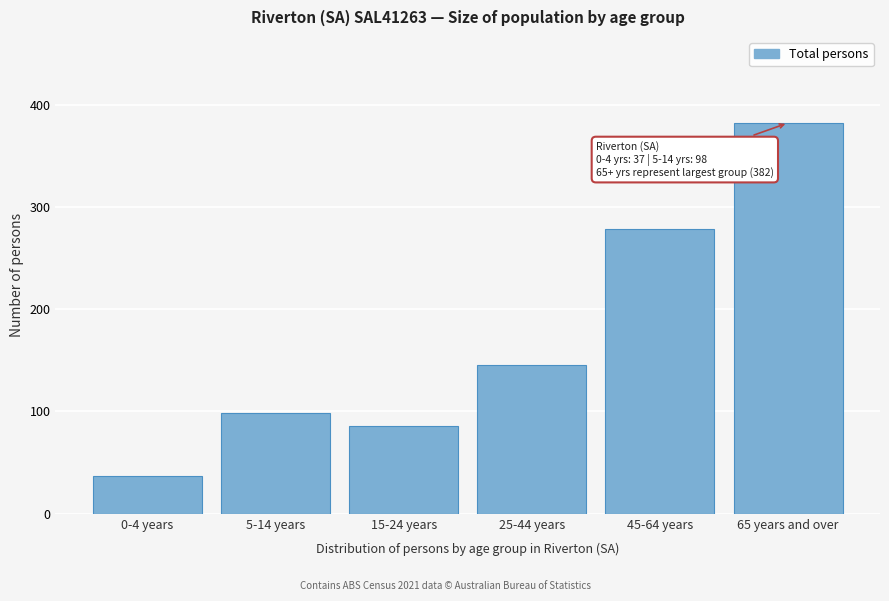

Reading right to left, list all the values displayed in this chart.

382	278	145	86	98	37